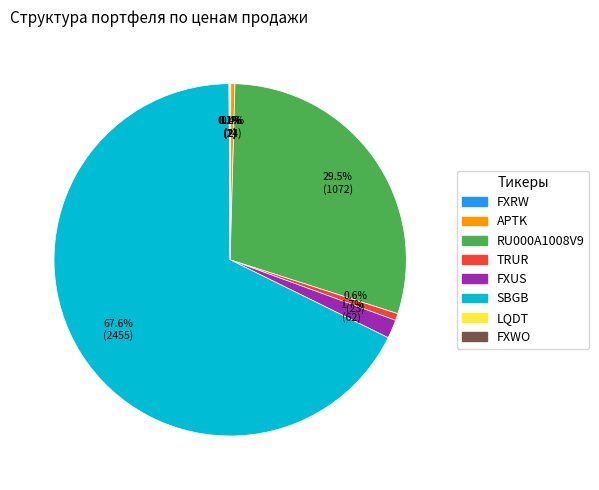

Which slice is the largest?

SBGB